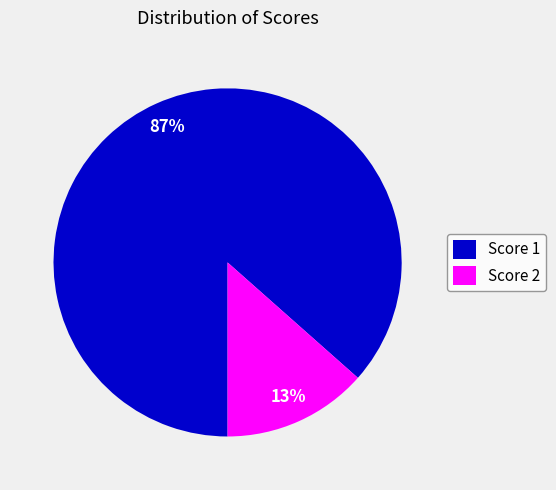

To the nearest percent, what is the combined percentage of Score 2 and Score 1?

100%